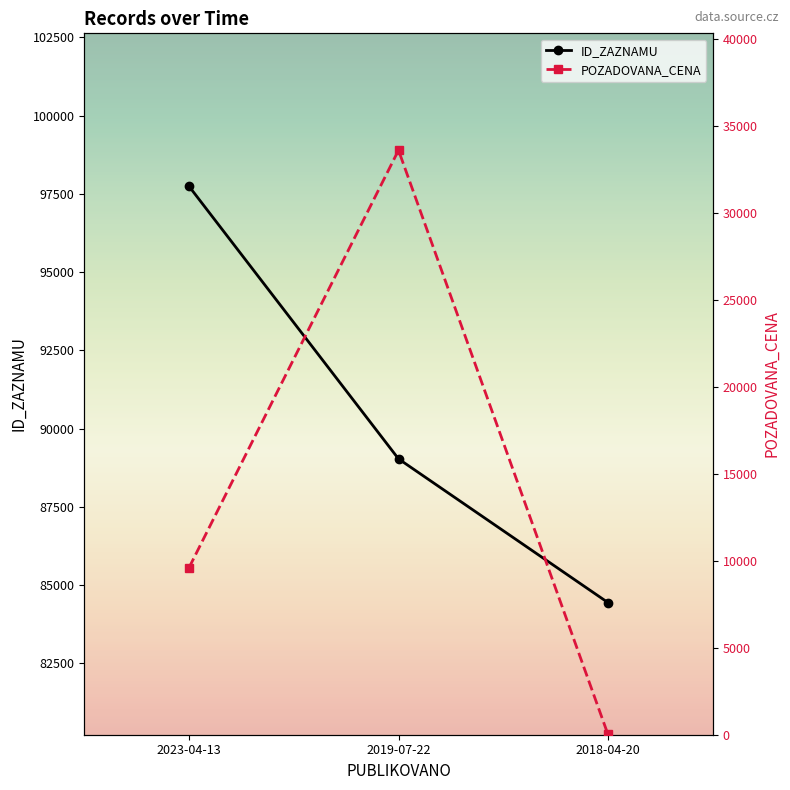

Rank the categories by POZADOVANA_CENA value from highest to lowest.

2019-07-22, 2023-04-13, 2018-04-20